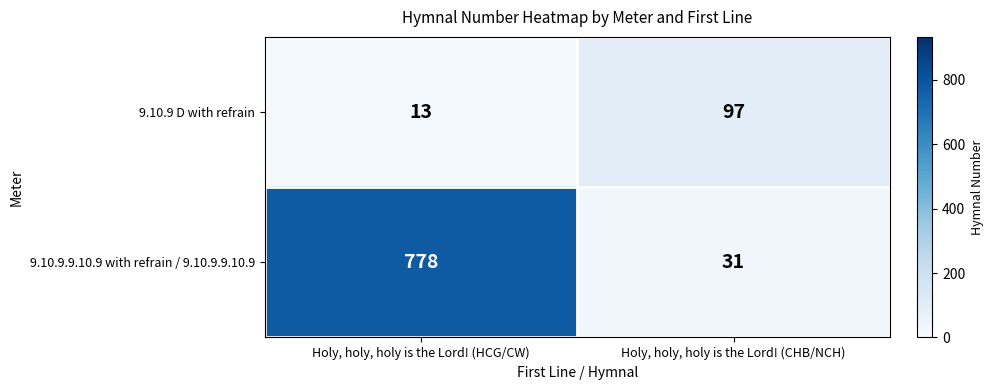

Count the number of data series in this chart.

2